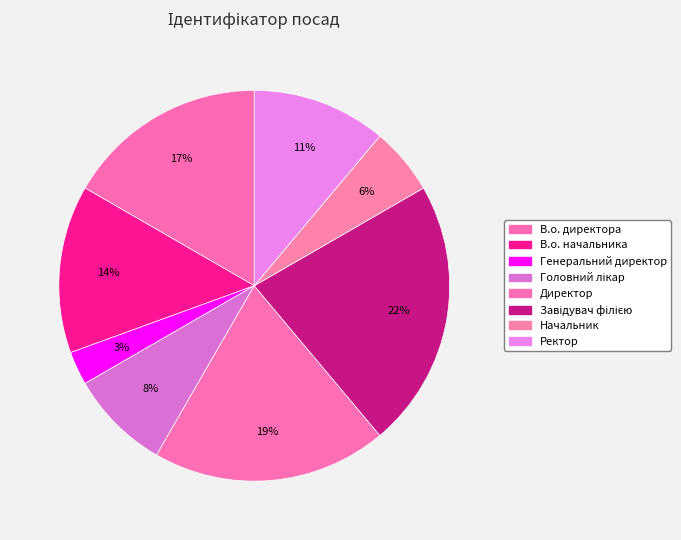

How much of the chart is everything except Генеральний директор?

97.2%